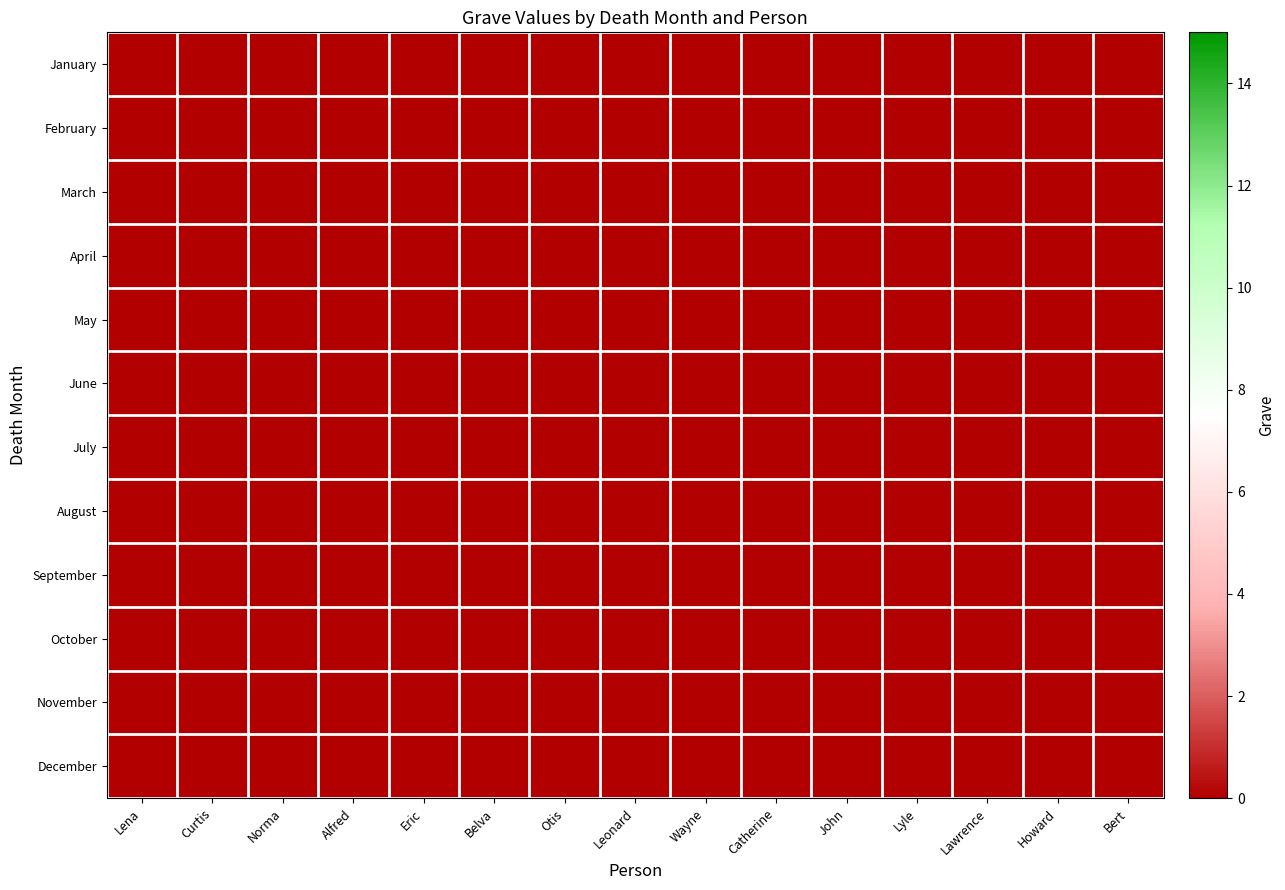

Rank the series by their maximum value, from lowest to highest.

January, February, March, April, May, June, July, August, September, November, December, October